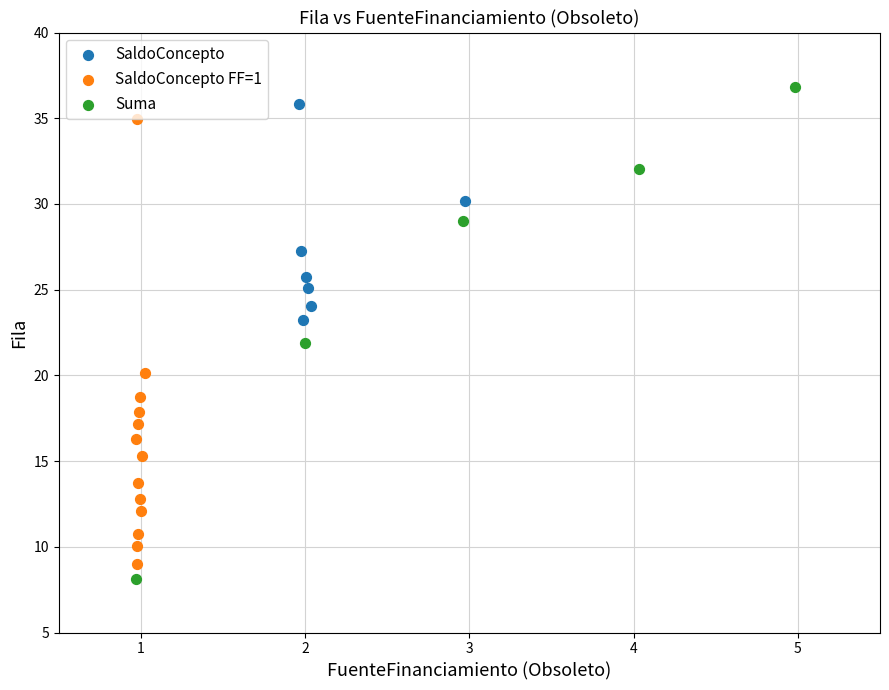

Which series has the largest Y range (max minus min)?

Suma